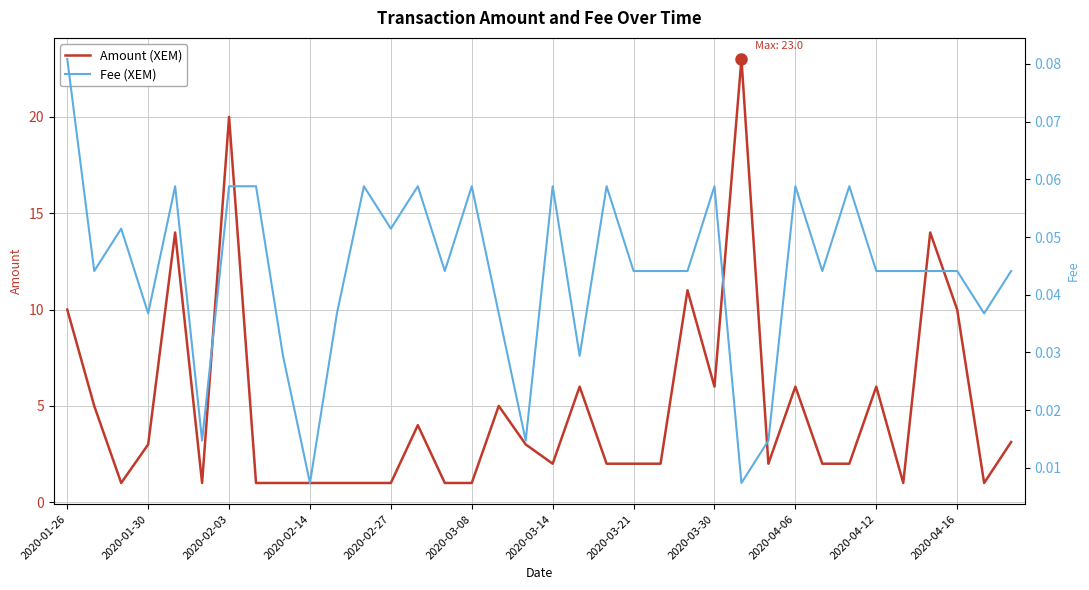

What is the highest value of the Amount (XEM) series?

23.0